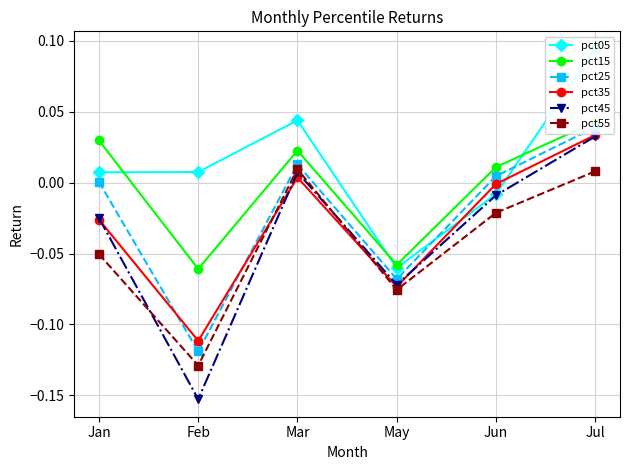

What is the minimum value for pct45?

-0.2